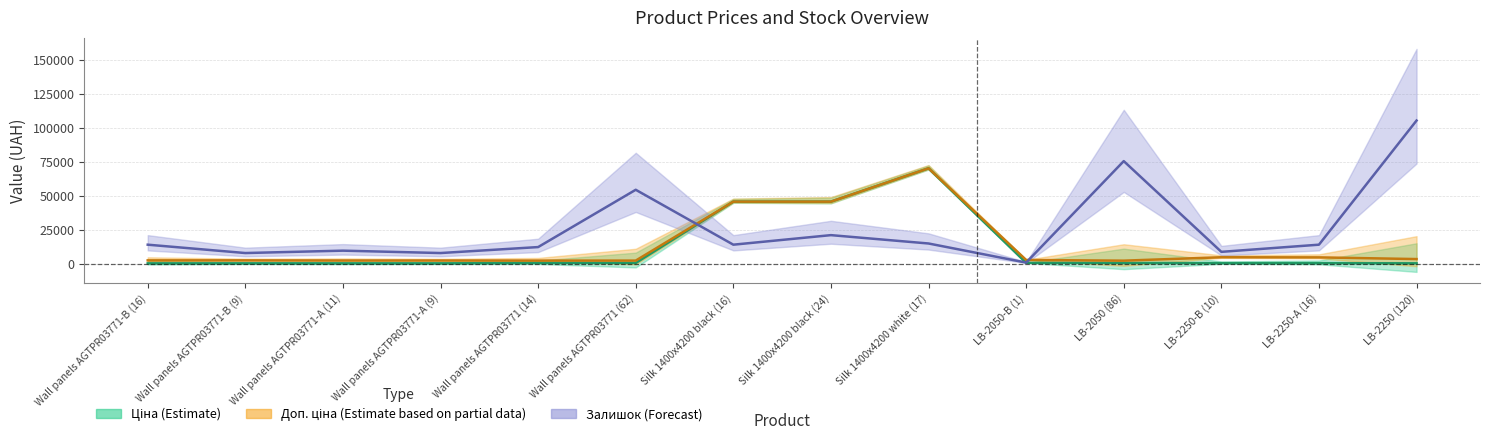

List the series in order of their peak value, highest first.

Залишок (Forecast), Ціна (Estimate), Доп. ціна (Estimate based on partial data)